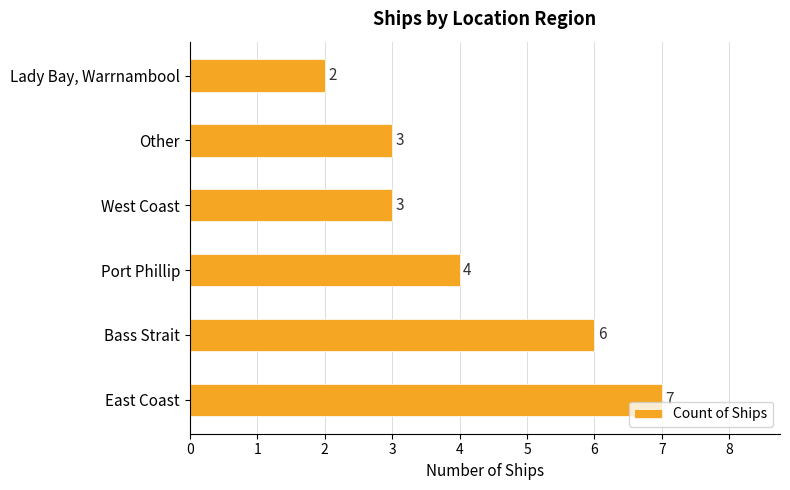

What is the ratio of the value at Lady Bay, Warrnambool to the value at West Coast?

0.7